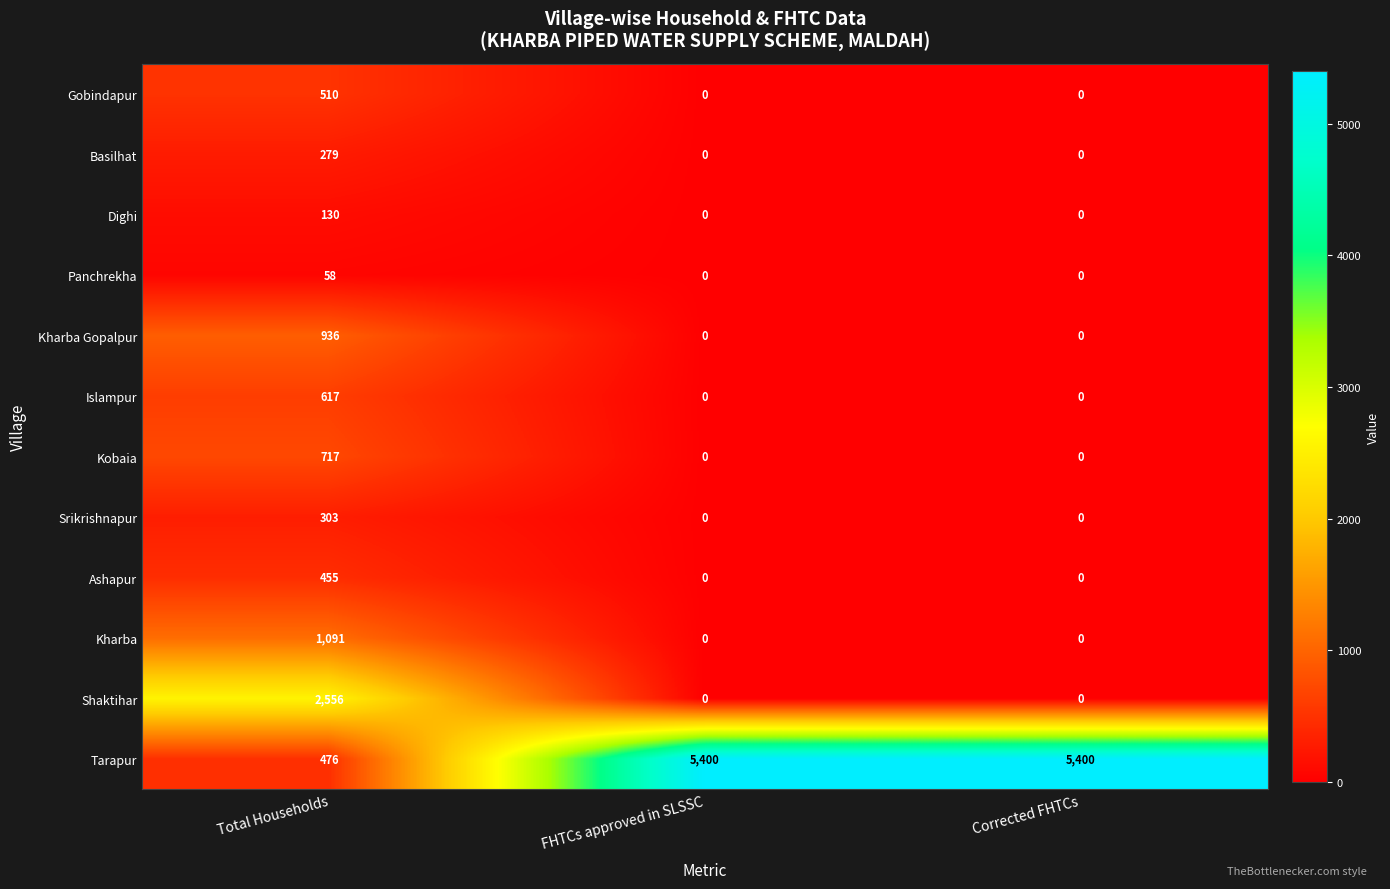

What is the sum of all Kobaia values?

717